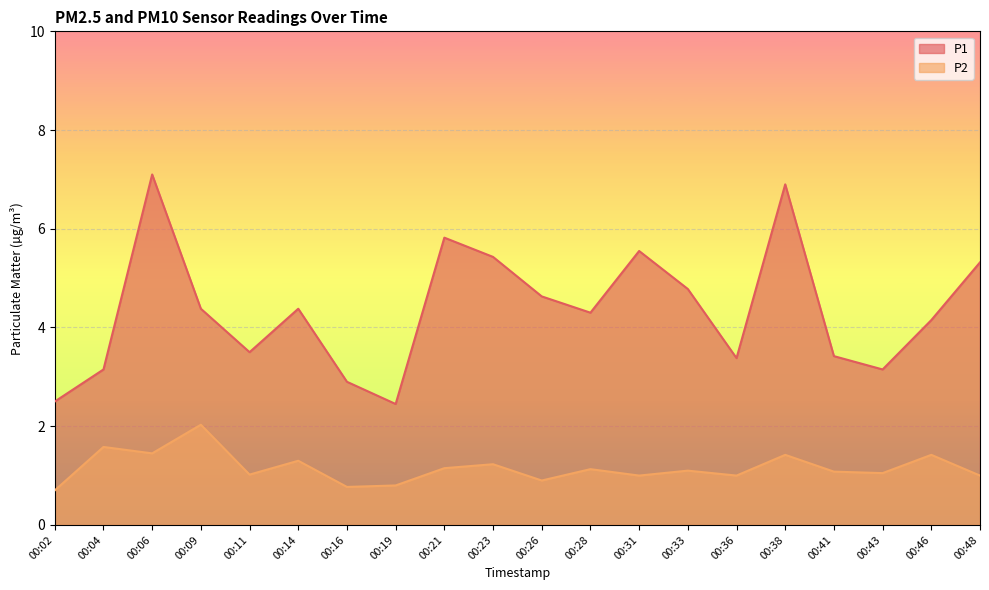

How many data points in P1 are less than 4?

8